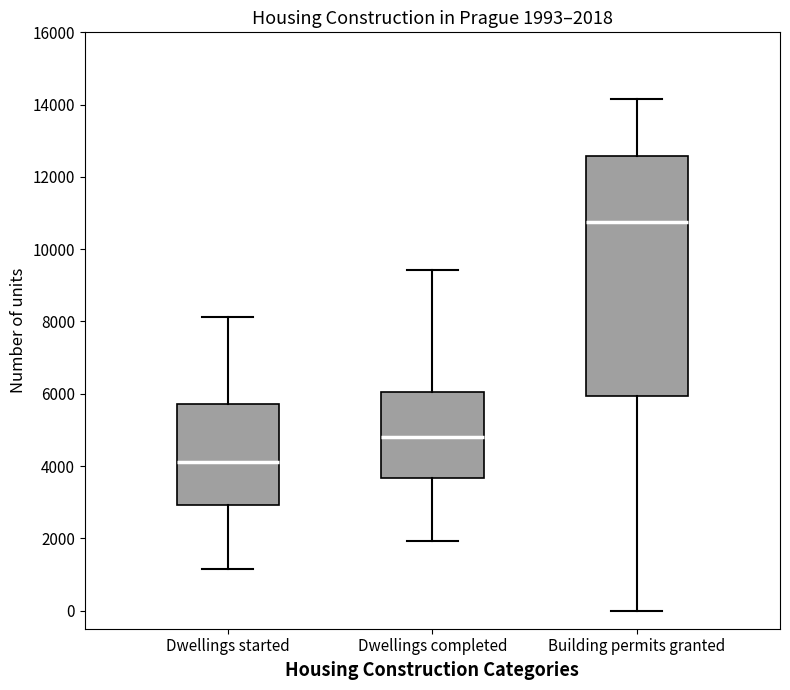

Which box is the tallest, from its lower edge to its upper edge?

Building permits granted